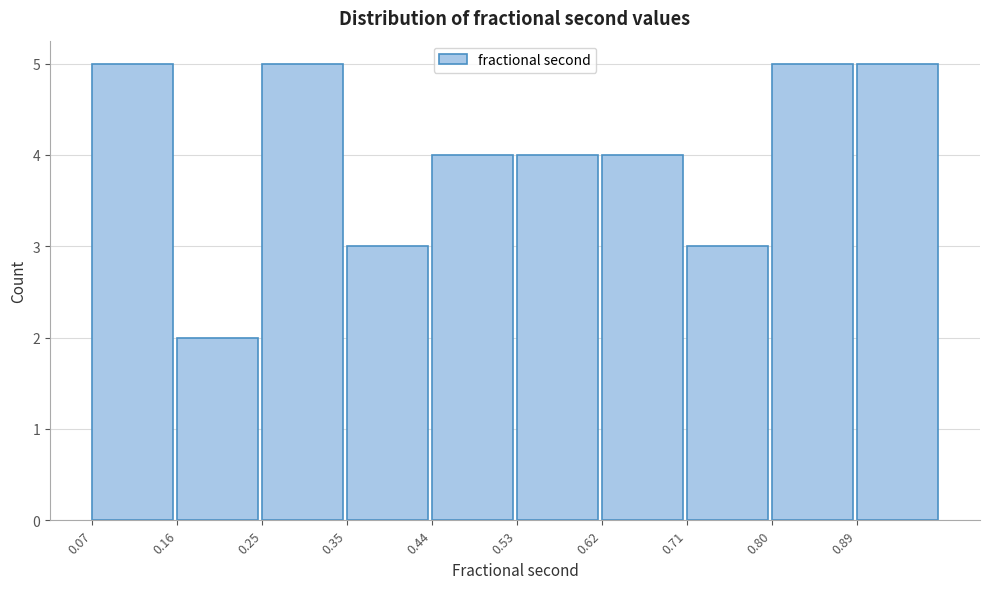

Reading left to right, list every bar in this chart as the range it spans on the x-axis followed by its height. Neither the bar edges nor the heights are printed on the chart, so give them approximately, as read against the axes.

0.07 to 0.16: 5
0.16 to 0.25: 2
0.25 to 0.35: 5
0.35 to 0.44: 3
0.44 to 0.53: 4
0.53 to 0.62: 4
0.62 to 0.71: 4
0.71 to 0.80: 3
0.80 to 0.89: 5
0.89 to 0.98: 5